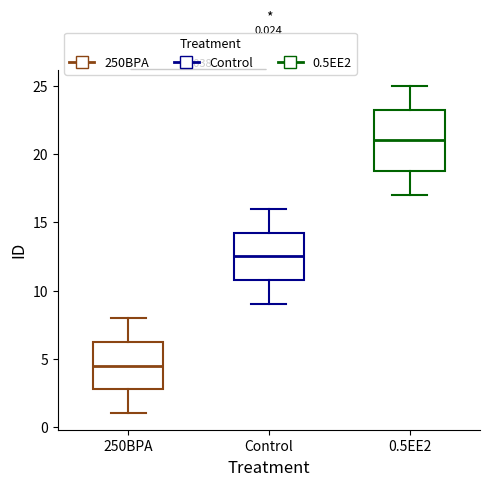

Which box is the tallest, from its lower edge to its upper edge?

0.5EE2